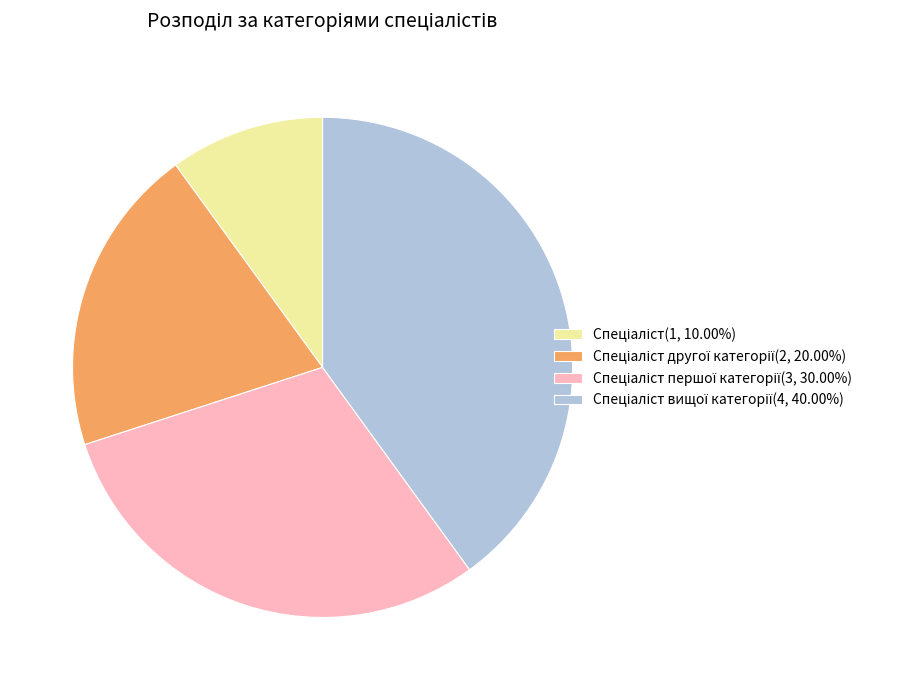

Is there a majority slice in this chart?

No